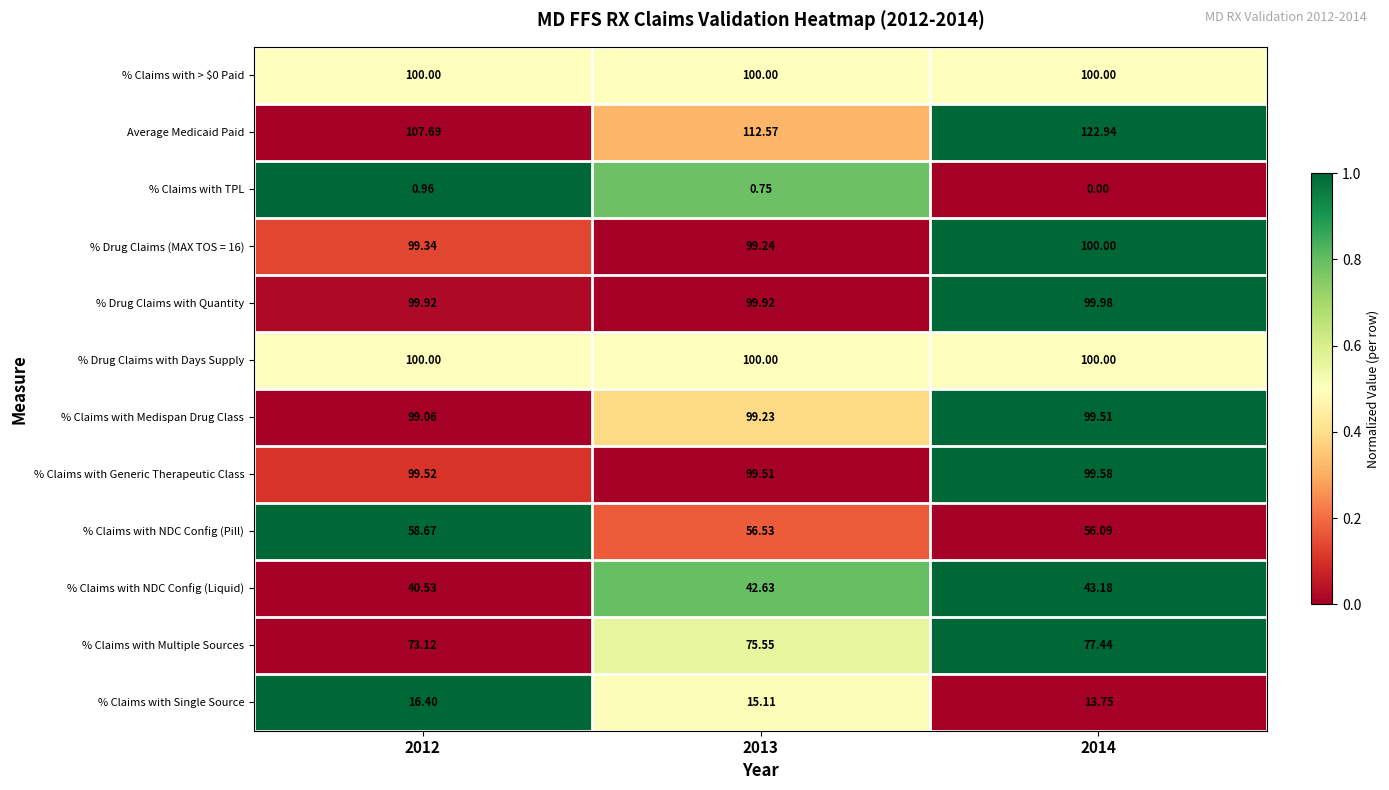

Which series has the largest range (max minus min)?

Average Medicaid Paid